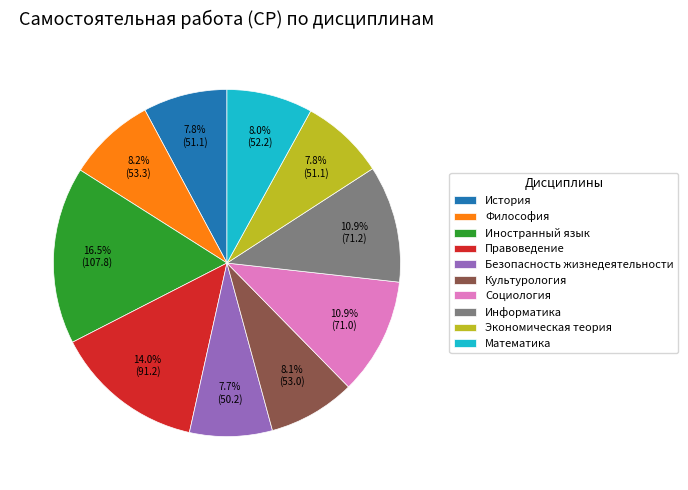

True or false: Культурология accounts for 23% of the total.

False